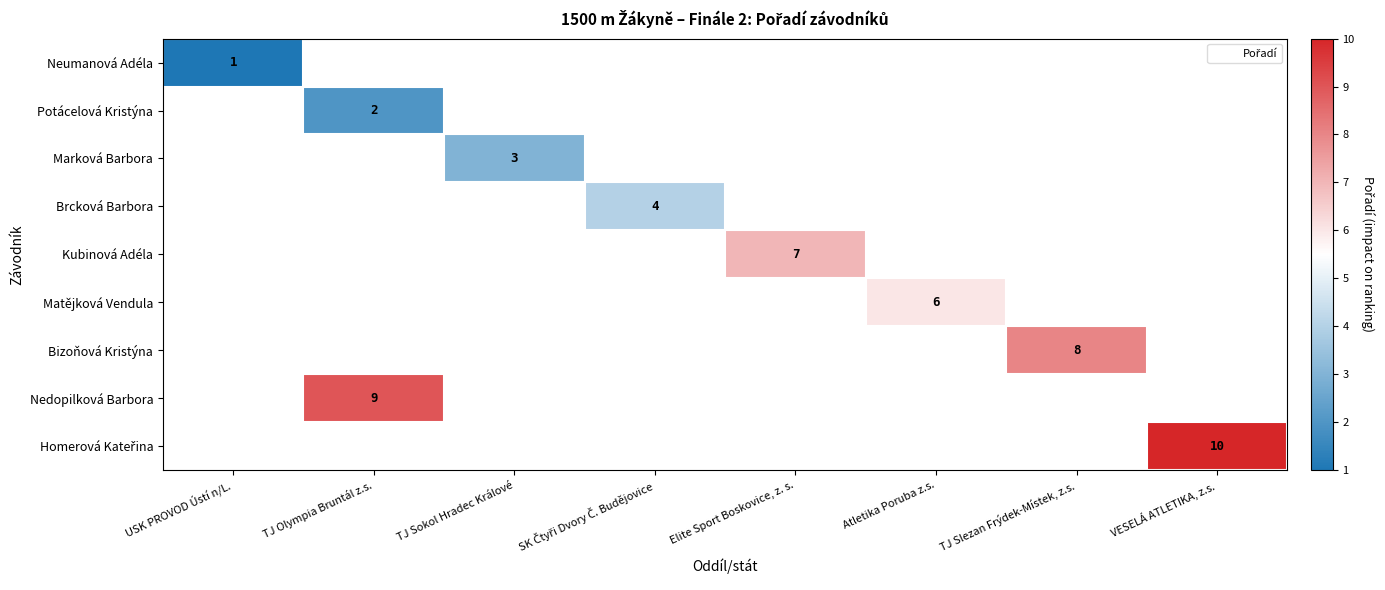

Is the value of Neumanová Adéla at SK Čtyři Dvory Č. Budějovice greater than the value of Kubinová Adéla at VESELÁ ATLETIKA, z.s.?

No